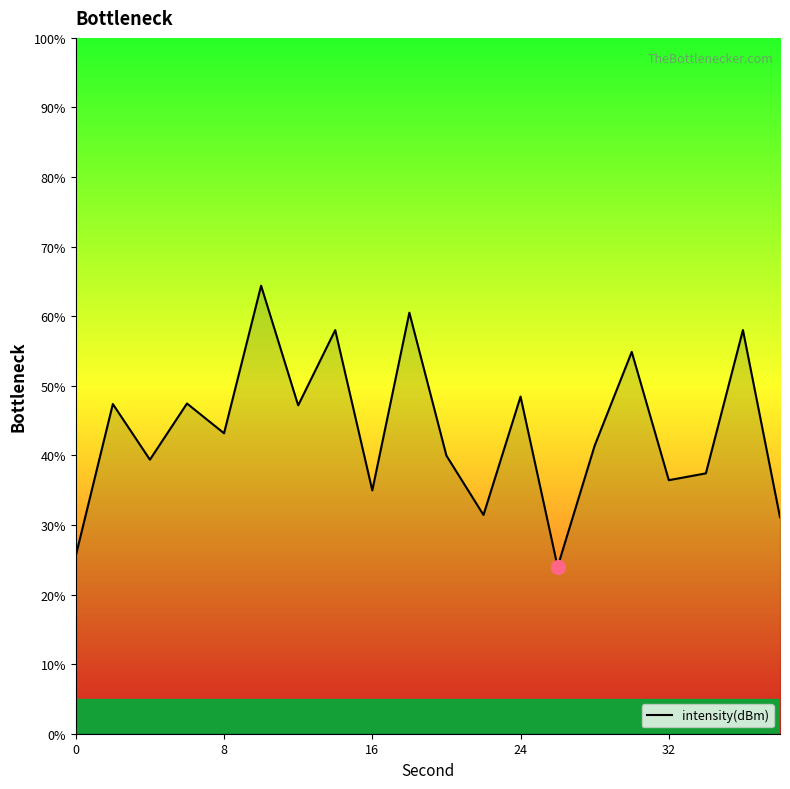

Is this an area chart (filled region under the line)?

No